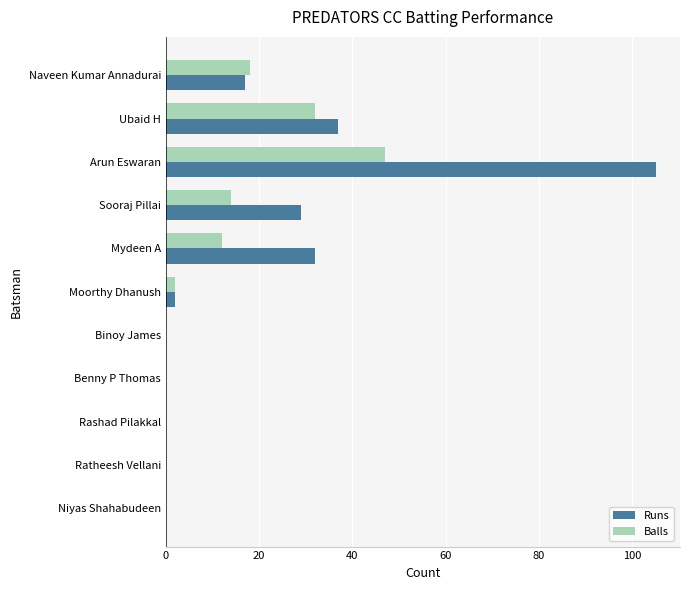

Which series has the largest total across all categories?

Runs